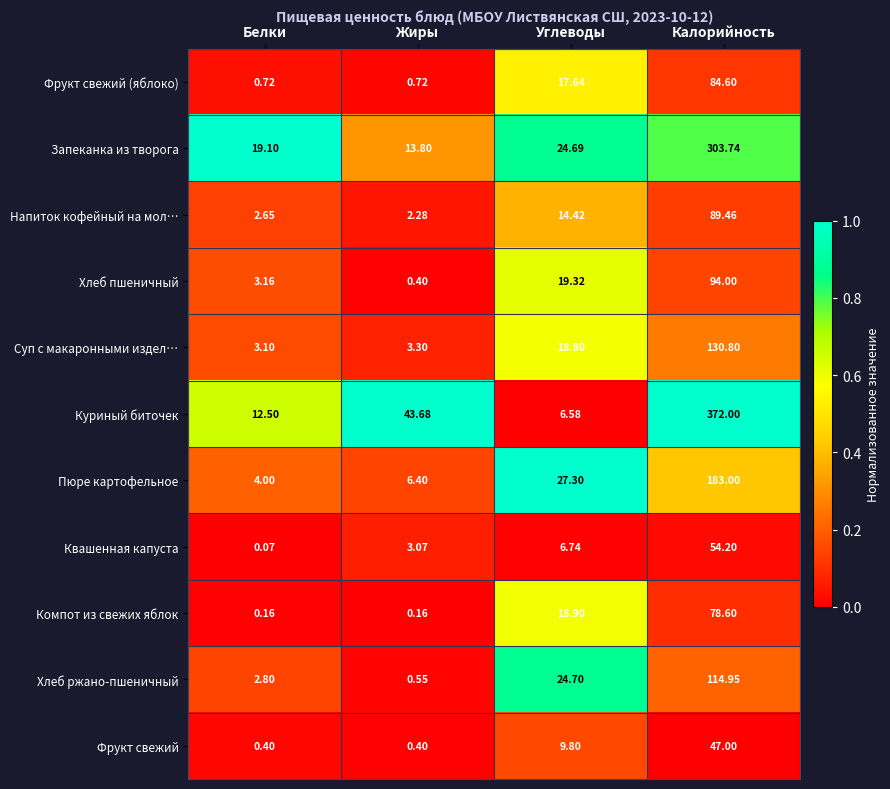

At Калорийность, list the series in order from smallest to largest.

Фрукт свежий, Квашенная капуста, Компот из свежих яблок, Фрукт свежий (яблоко), Напиток кофейный на мол…, Хлеб пшеничный, Хлеб ржано-пшеничный, Суп с макаронными издел…, Пюре картофельное, Запеканка из творога, Куриный биточек